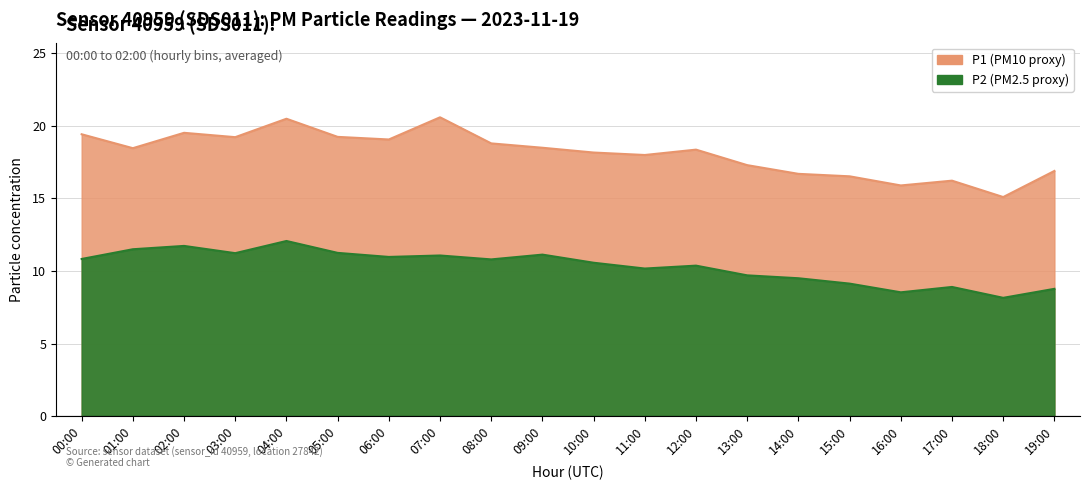

True or false: P2 and P1 intersect in this chart.

False